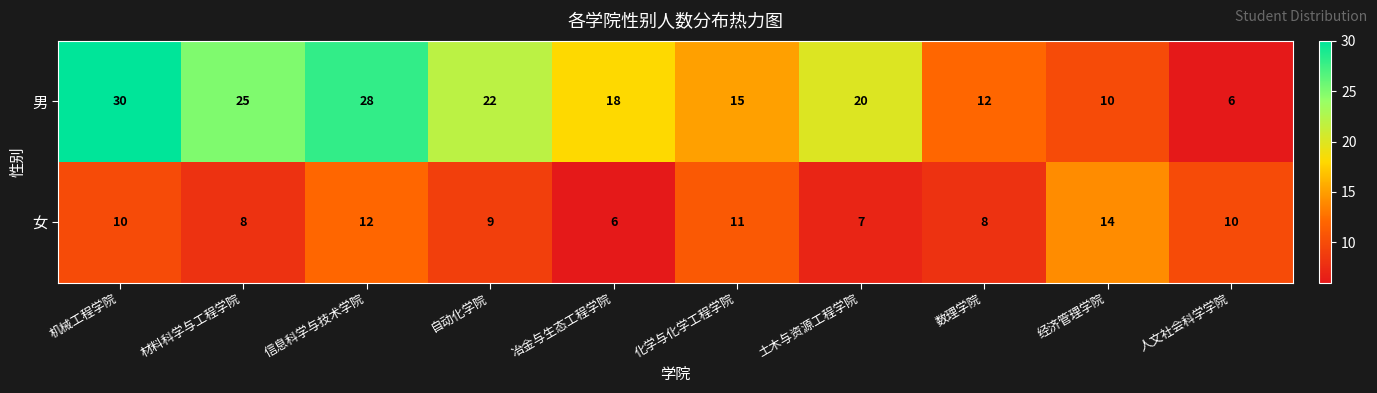

At which label does 女 reach its peak?

经济管理学院